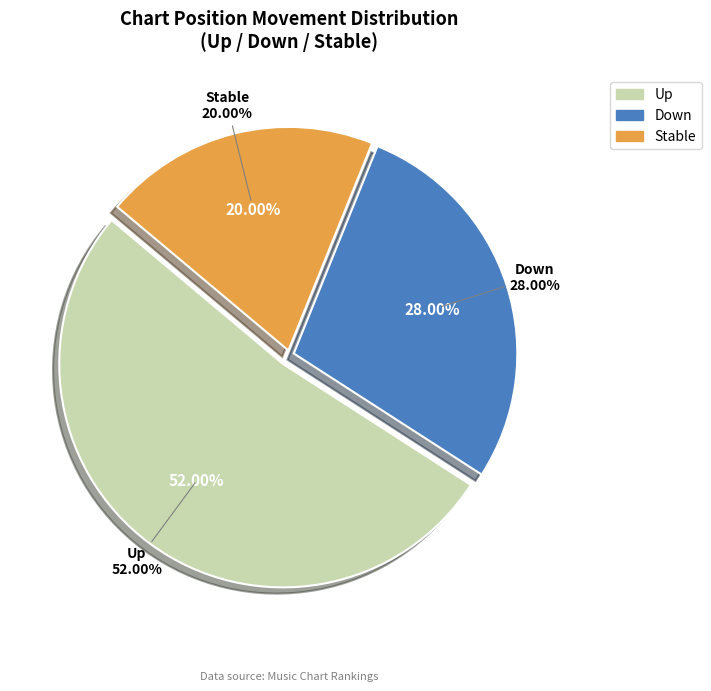

Count the number of slices in the pie.

3